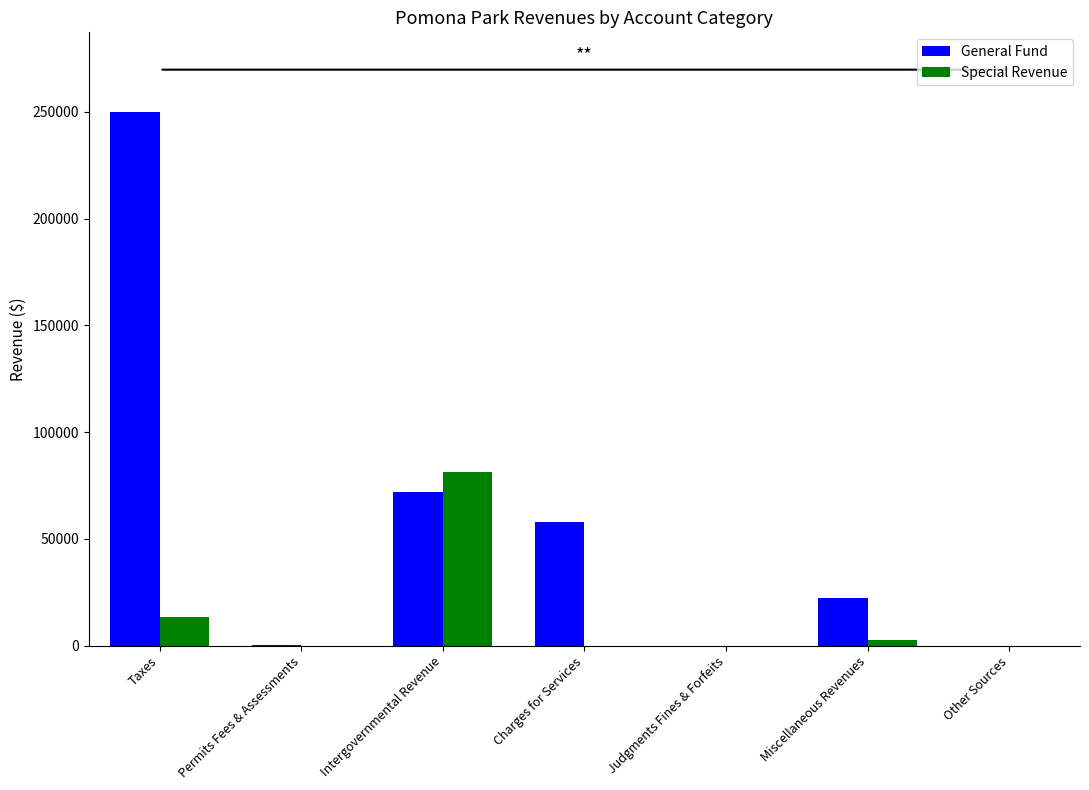

Count the number of data series in this chart.

2